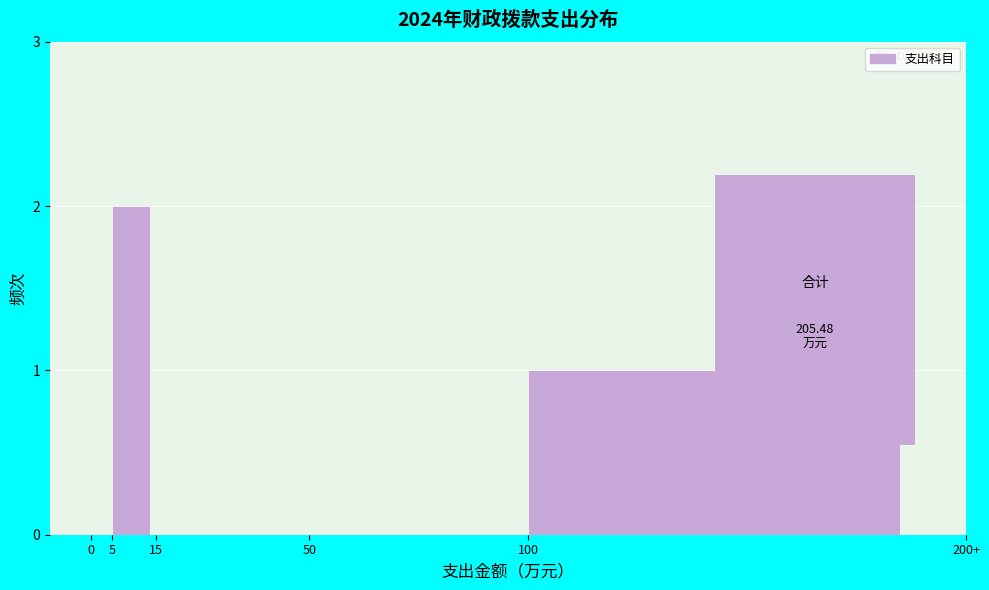

Reading left to right, transcribe all the data shown in this chart.

0=0	5=2	15=0	50=0	100=1